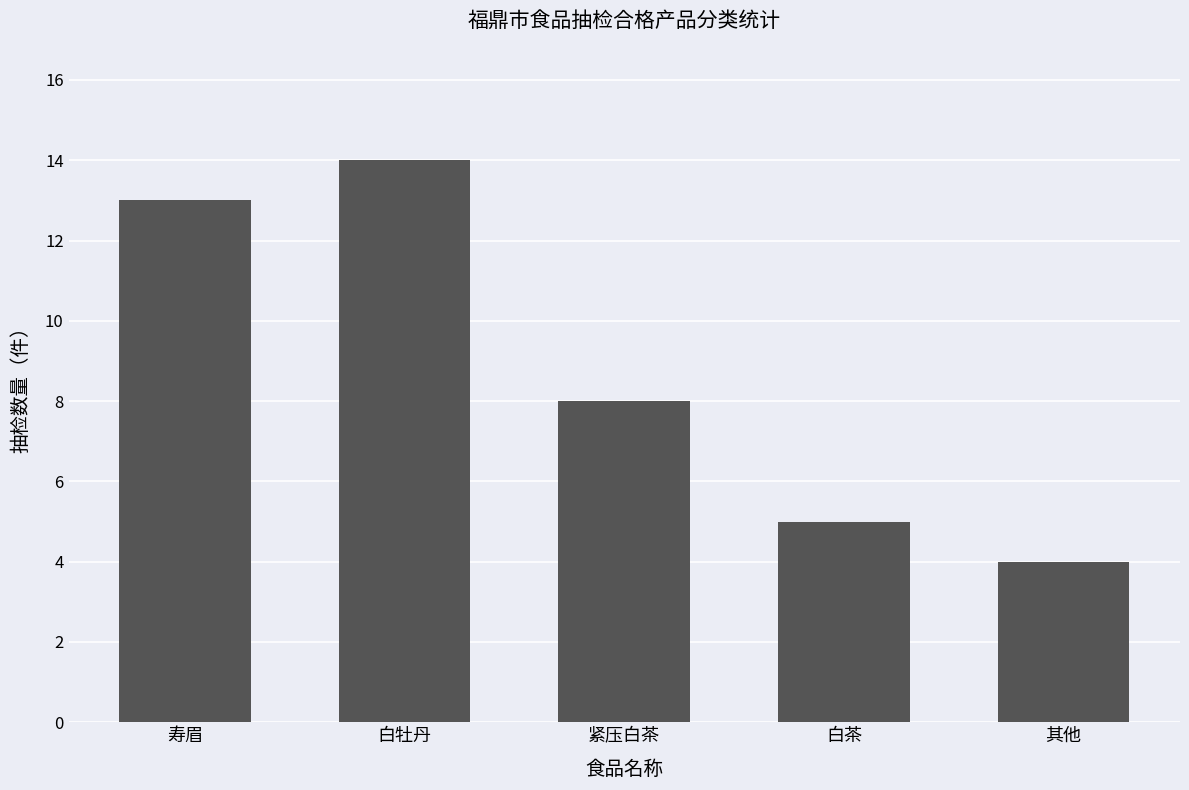

What is the difference between the second highest and second lowest values?

8